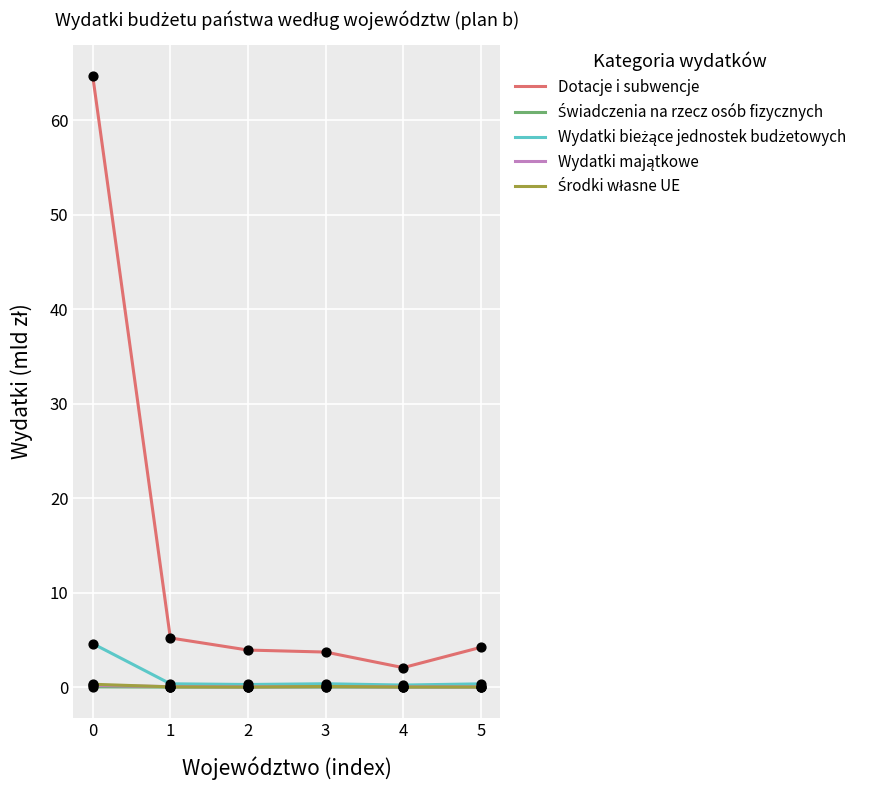

Which series has the largest total across all categories?

Dotacje i subwencje